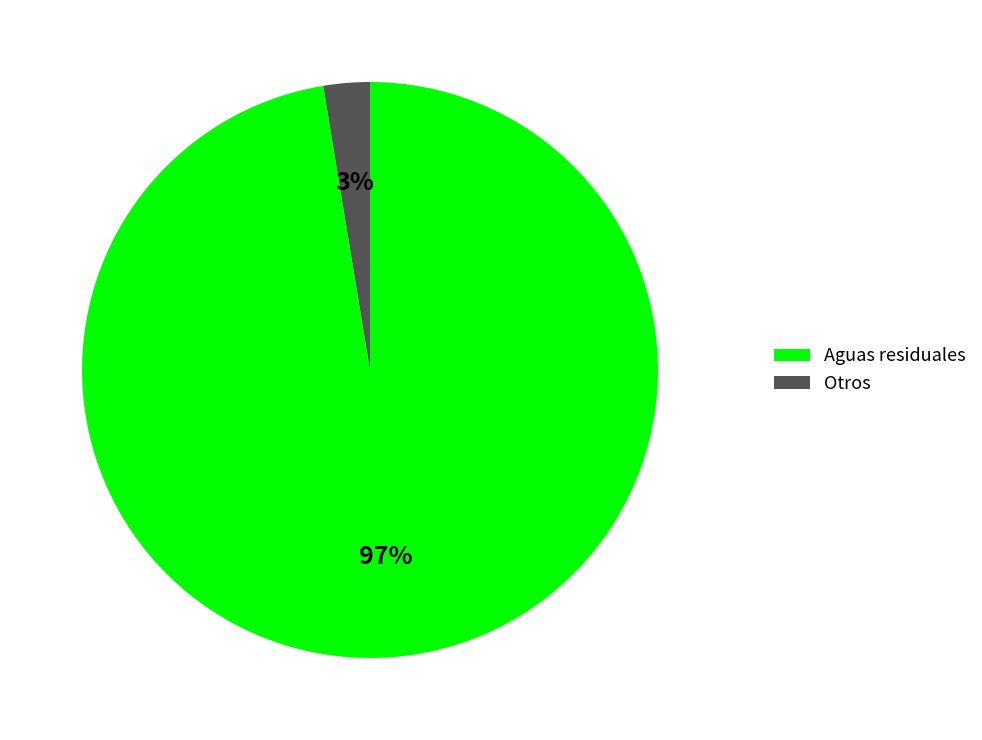

Is there a majority slice in this chart?

Yes